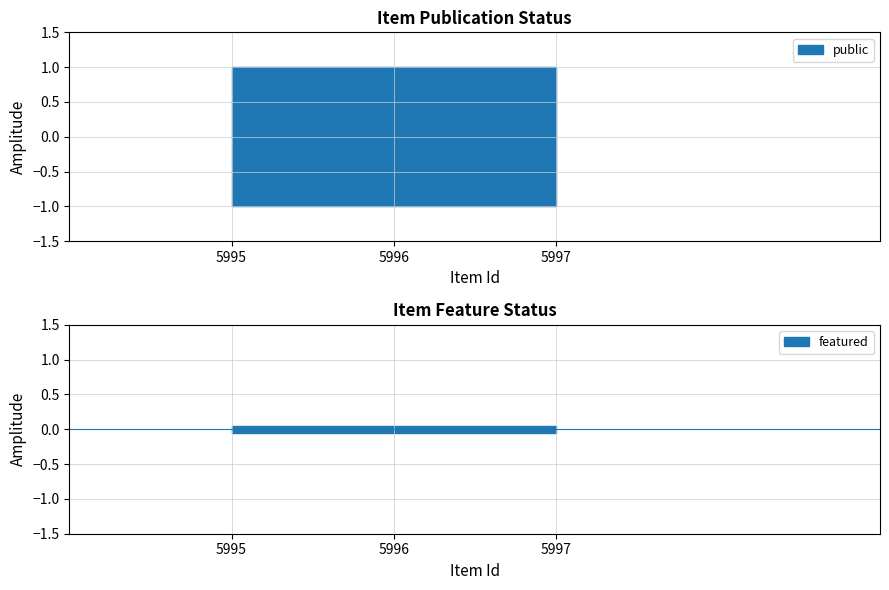

Rank the categories by featured value from lowest to highest.

5997, 5996, 5995